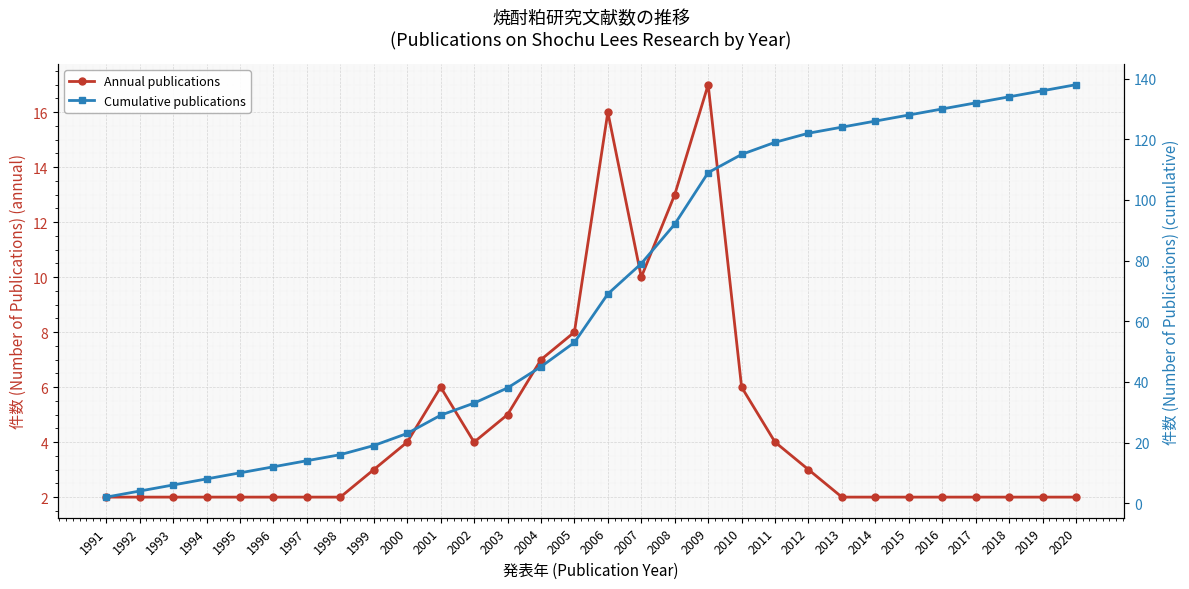

What value does the Cumulative publications series have at 2018, to the nearest 5?

135